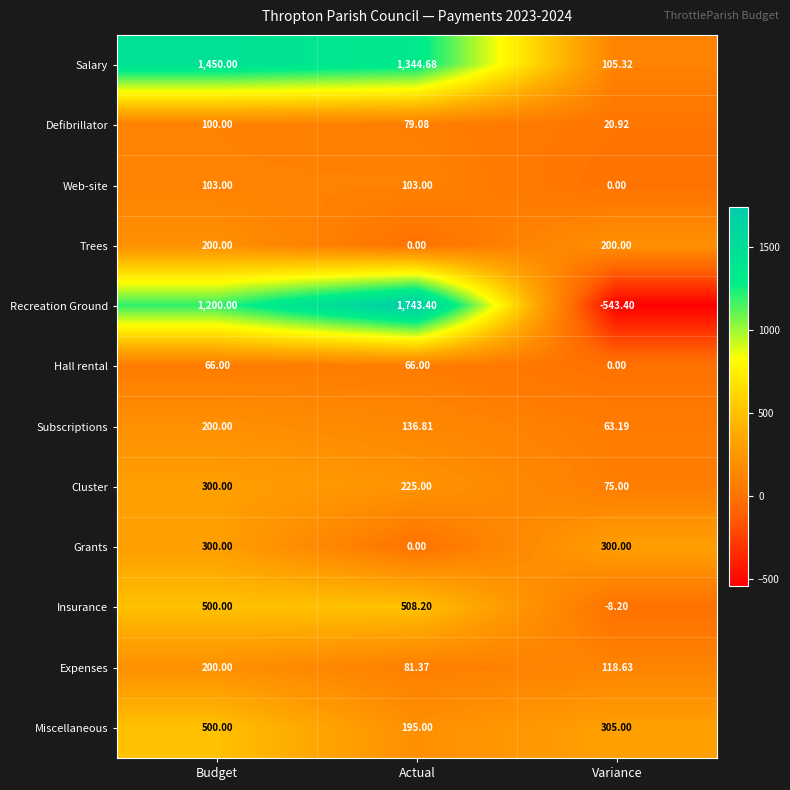

Which series has the largest total across all categories?

Salary